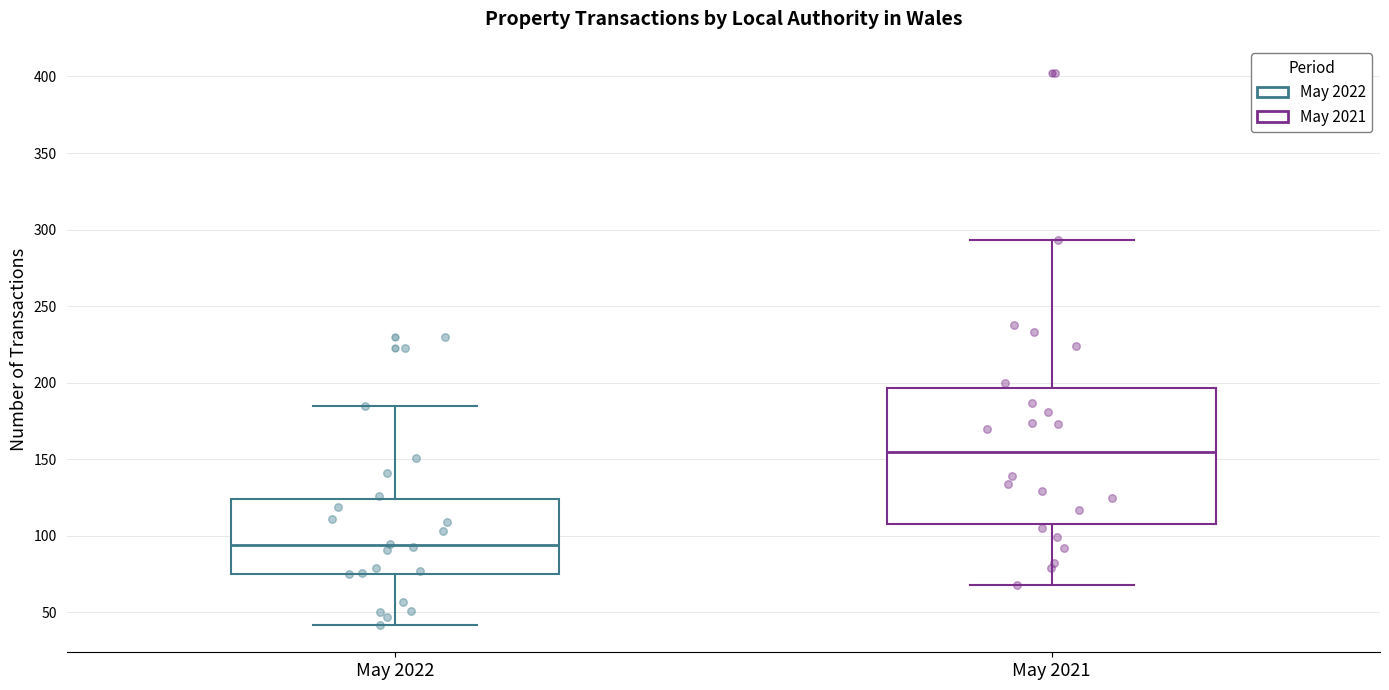

Reading left to right, read every box against the y-axis: the position of its median line, the range the box covers, and the ends of its whiskers. The values are not printed on the chart, so give them approximately, as read against the axis.

May 2022: median 95, box 75 to 125, whiskers 40 to 185
May 2021: median 155, box 110 to 195, whiskers 70 to 295